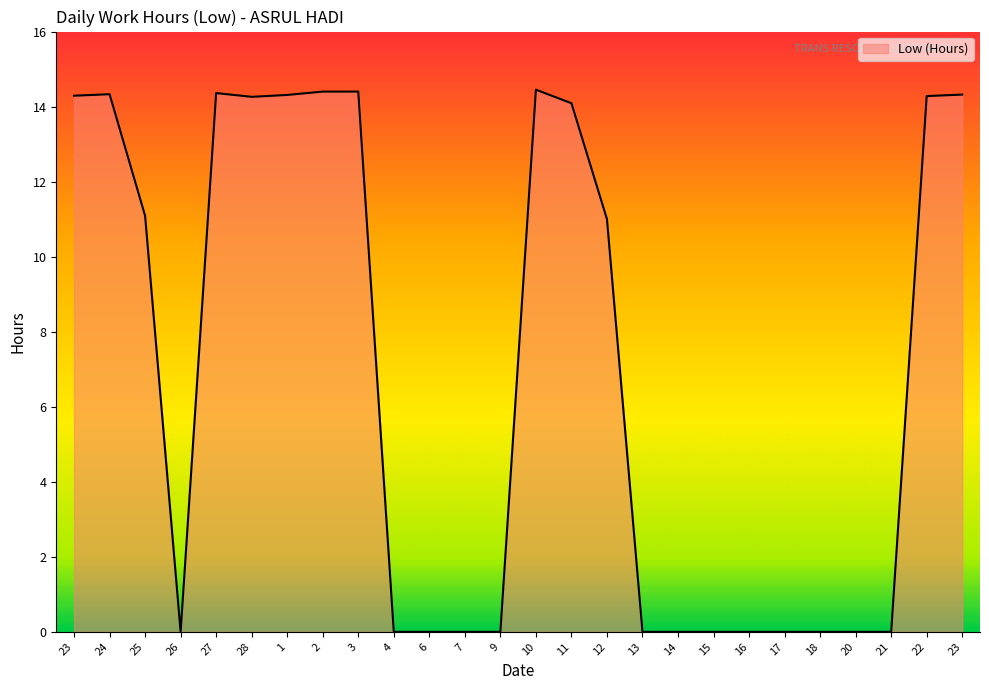

Does the chart have visible grid lines?

No